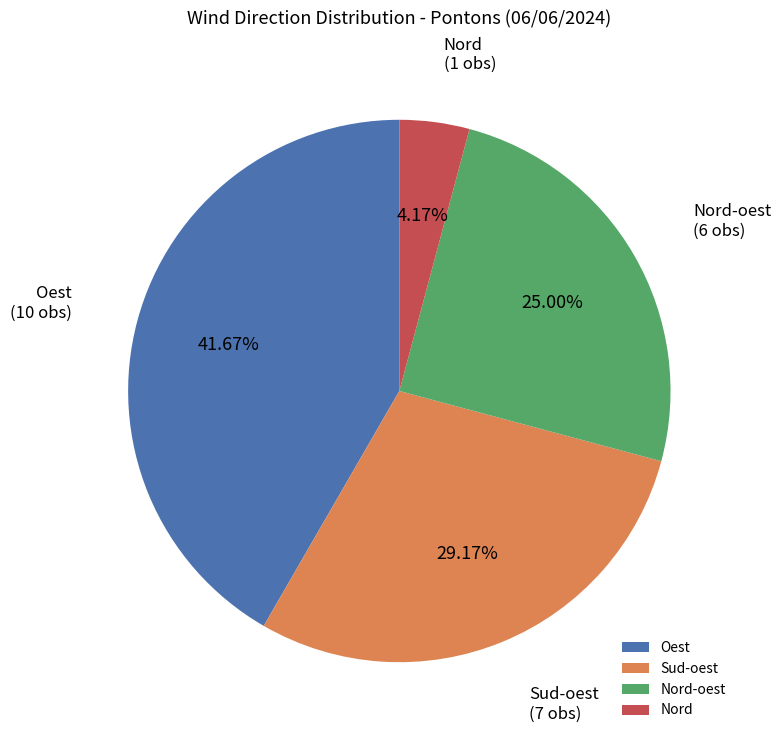

To the nearest percent, what portion does Nord-oest represent?

25%